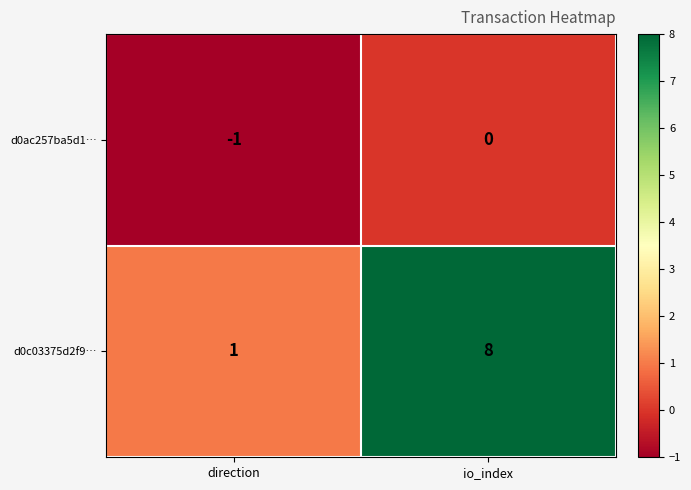

What value does the d0c03375d2f9… series have at io_index?

8